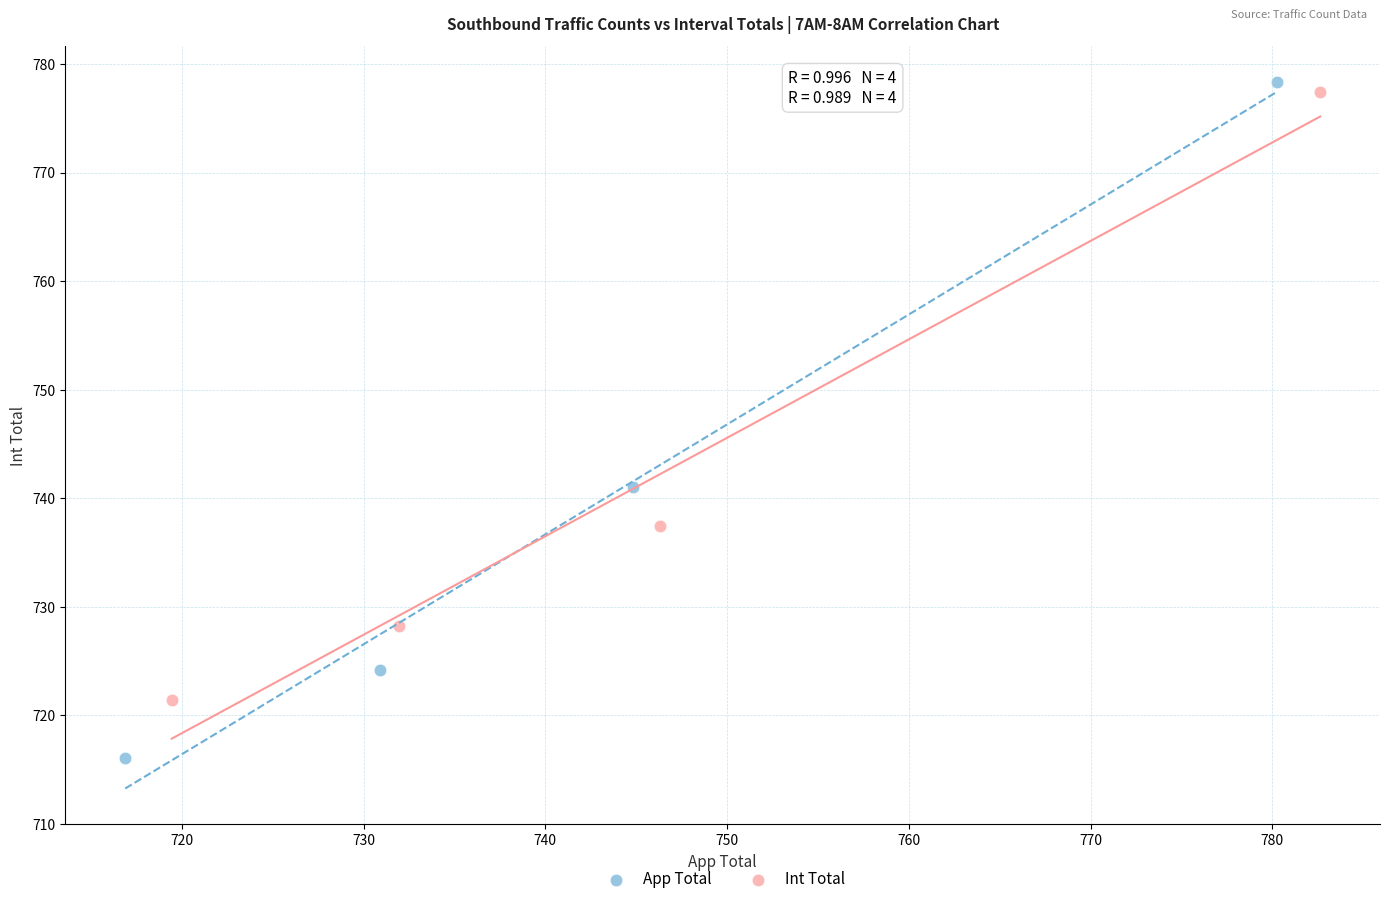

Which series has the largest Y range (max minus min)?

App Total